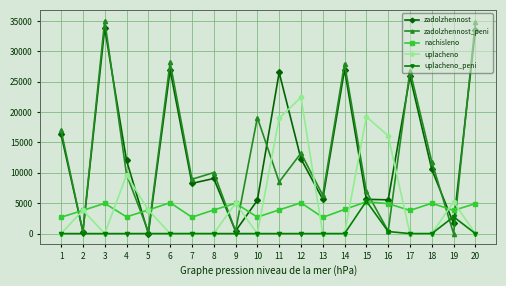

What value does the zadolzhennost series have at 12?

12318.0